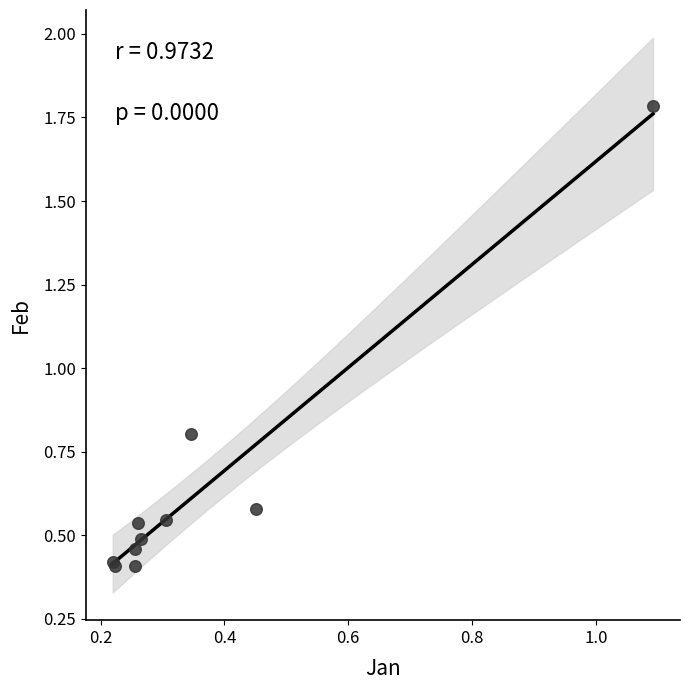

What Y value in the scatter plot is closest to 1?

0.8